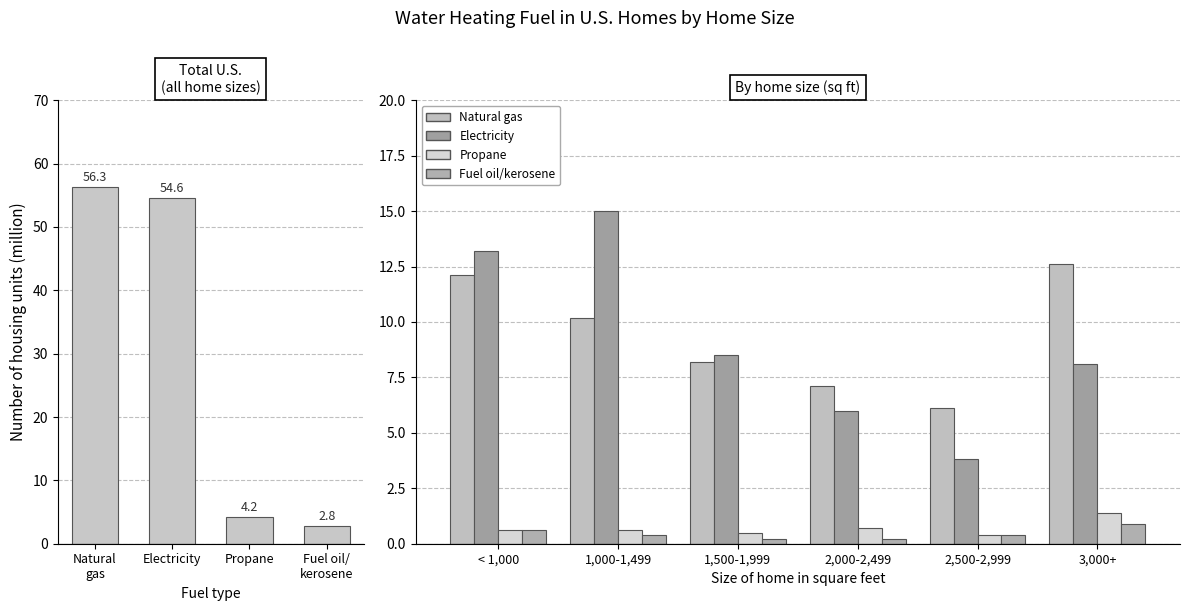

The Electricity series shows 1.9 at 2,500-2,999. True or false?

False